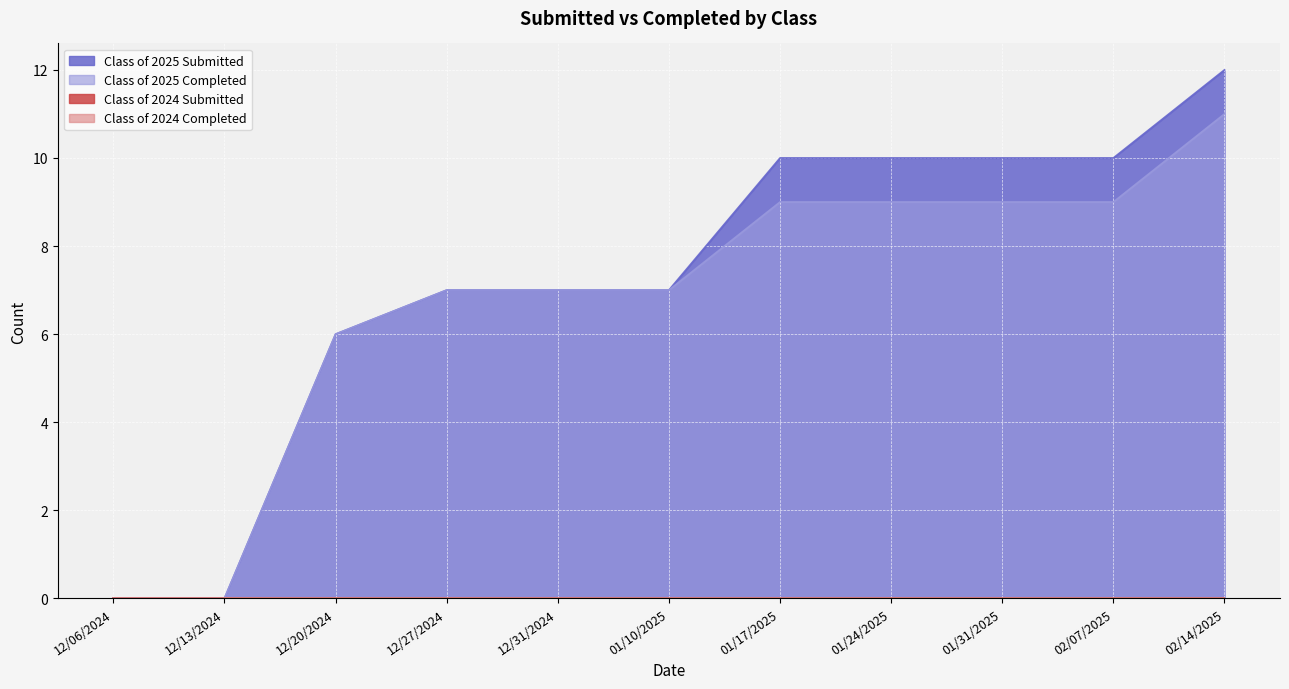

Does the chart display data point markers on the line(s)?

No